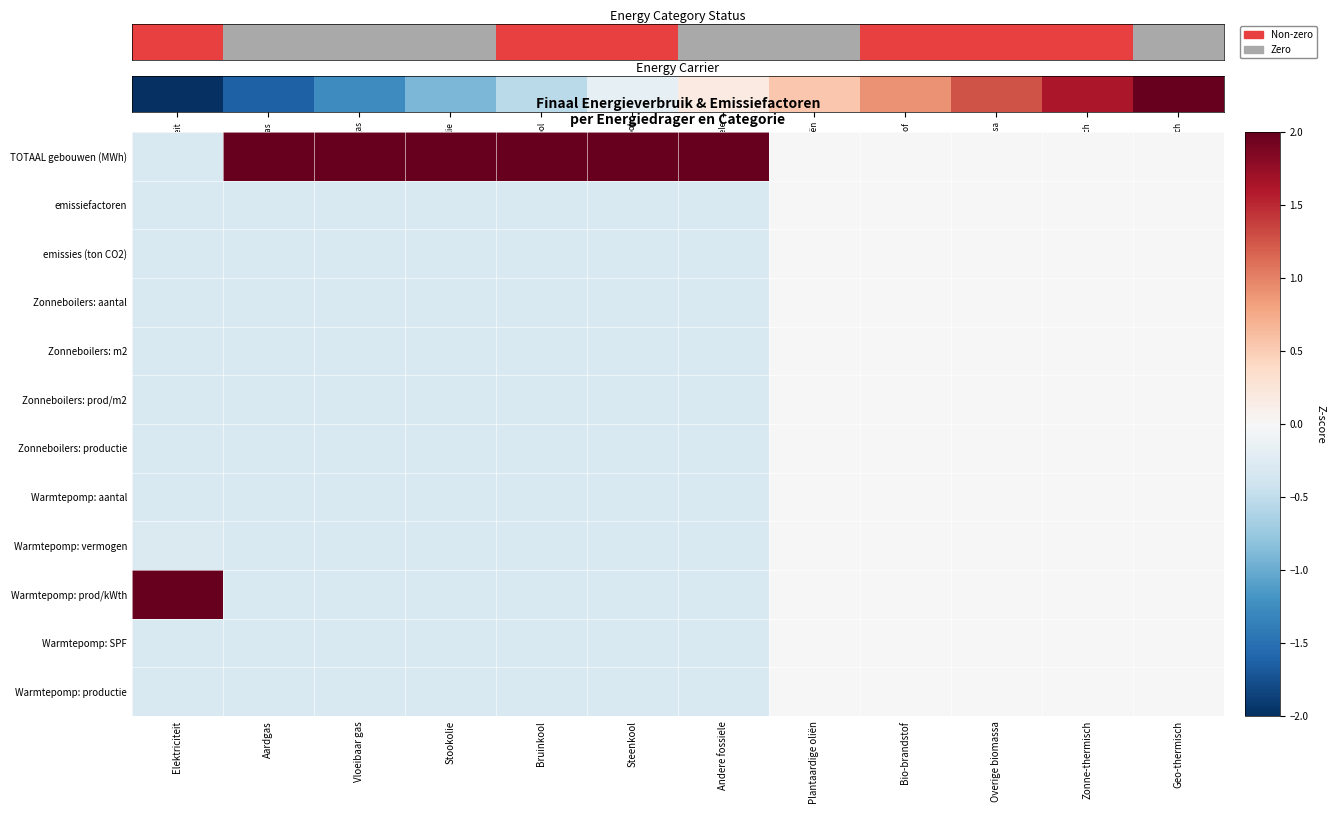

Reading left to right, extract all data points from this chart.

TOTAAL gebouwen (MWh): Elektriciteit=-0.3	Aardgas=3.3	Vloeibaar gas=3.3	Stookolie=3.3	Bruinkool=3.3	Steenkool=3.3	Andere fossiele=3.3	Plantaardige oliën=0.0	Bio-brandstof=0.0	Overige biomassa=0.0	Zonne-thermisch=0.0	Geo-thermisch=0.0
emissiefactoren: Elektriciteit=-0.3	Aardgas=-0.3	Vloeibaar gas=-0.3	Stookolie=-0.3	Bruinkool=-0.3	Steenkool=-0.3	Andere fossiele=-0.3	Plantaardige oliën=0.0	Bio-brandstof=0.0	Overige biomassa=0.0	Zonne-thermisch=0.0	Geo-thermisch=0.0
emissies (ton CO2): Elektriciteit=-0.3	Aardgas=-0.3	Vloeibaar gas=-0.3	Stookolie=-0.3	Bruinkool=-0.3	Steenkool=-0.3	Andere fossiele=-0.3	Plantaardige oliën=0.0	Bio-brandstof=0.0	Overige biomassa=0.0	Zonne-thermisch=0.0	Geo-thermisch=0.0
Zonneboilers: aantal: Elektriciteit=-0.3	Aardgas=-0.3	Vloeibaar gas=-0.3	Stookolie=-0.3	Bruinkool=-0.3	Steenkool=-0.3	Andere fossiele=-0.3	Plantaardige oliën=0.0	Bio-brandstof=0.0	Overige biomassa=0.0	Zonne-thermisch=0.0	Geo-thermisch=0.0
Zonneboilers: m2: Elektriciteit=-0.3	Aardgas=-0.3	Vloeibaar gas=-0.3	Stookolie=-0.3	Bruinkool=-0.3	Steenkool=-0.3	Andere fossiele=-0.3	Plantaardige oliën=0.0	Bio-brandstof=0.0	Overige biomassa=0.0	Zonne-thermisch=0.0	Geo-thermisch=0.0
Zonneboilers: prod/m2: Elektriciteit=-0.3	Aardgas=-0.3	Vloeibaar gas=-0.3	Stookolie=-0.3	Bruinkool=-0.3	Steenkool=-0.3	Andere fossiele=-0.3	Plantaardige oliën=0.0	Bio-brandstof=0.0	Overige biomassa=0.0	Zonne-thermisch=0.0	Geo-thermisch=0.0
Zonneboilers: productie: Elektriciteit=-0.3	Aardgas=-0.3	Vloeibaar gas=-0.3	Stookolie=-0.3	Bruinkool=-0.3	Steenkool=-0.3	Andere fossiele=-0.3	Plantaardige oliën=0.0	Bio-brandstof=0.0	Overige biomassa=0.0	Zonne-thermisch=0.0	Geo-thermisch=0.0
Warmtepomp: aantal: Elektriciteit=-0.3	Aardgas=-0.3	Vloeibaar gas=-0.3	Stookolie=-0.3	Bruinkool=-0.3	Steenkool=-0.3	Andere fossiele=-0.3	Plantaardige oliën=0.0	Bio-brandstof=0.0	Overige biomassa=0.0	Zonne-thermisch=0.0	Geo-thermisch=0.0
Warmtepomp: vermogen: Elektriciteit=-0.3	Aardgas=-0.3	Vloeibaar gas=-0.3	Stookolie=-0.3	Bruinkool=-0.3	Steenkool=-0.3	Andere fossiele=-0.3	Plantaardige oliën=0.0	Bio-brandstof=0.0	Overige biomassa=0.0	Zonne-thermisch=0.0	Geo-thermisch=0.0
Warmtepomp: prod/kWth: Elektriciteit=3.3	Aardgas=-0.3	Vloeibaar gas=-0.3	Stookolie=-0.3	Bruinkool=-0.3	Steenkool=-0.3	Andere fossiele=-0.3	Plantaardige oliën=0.0	Bio-brandstof=0.0	Overige biomassa=0.0	Zonne-thermisch=0.0	Geo-thermisch=0.0
Warmtepomp: SPF: Elektriciteit=-0.3	Aardgas=-0.3	Vloeibaar gas=-0.3	Stookolie=-0.3	Bruinkool=-0.3	Steenkool=-0.3	Andere fossiele=-0.3	Plantaardige oliën=0.0	Bio-brandstof=0.0	Overige biomassa=0.0	Zonne-thermisch=0.0	Geo-thermisch=0.0
Warmtepomp: productie: Elektriciteit=-0.3	Aardgas=-0.3	Vloeibaar gas=-0.3	Stookolie=-0.3	Bruinkool=-0.3	Steenkool=-0.3	Andere fossiele=-0.3	Plantaardige oliën=0.0	Bio-brandstof=0.0	Overige biomassa=0.0	Zonne-thermisch=0.0	Geo-thermisch=0.0